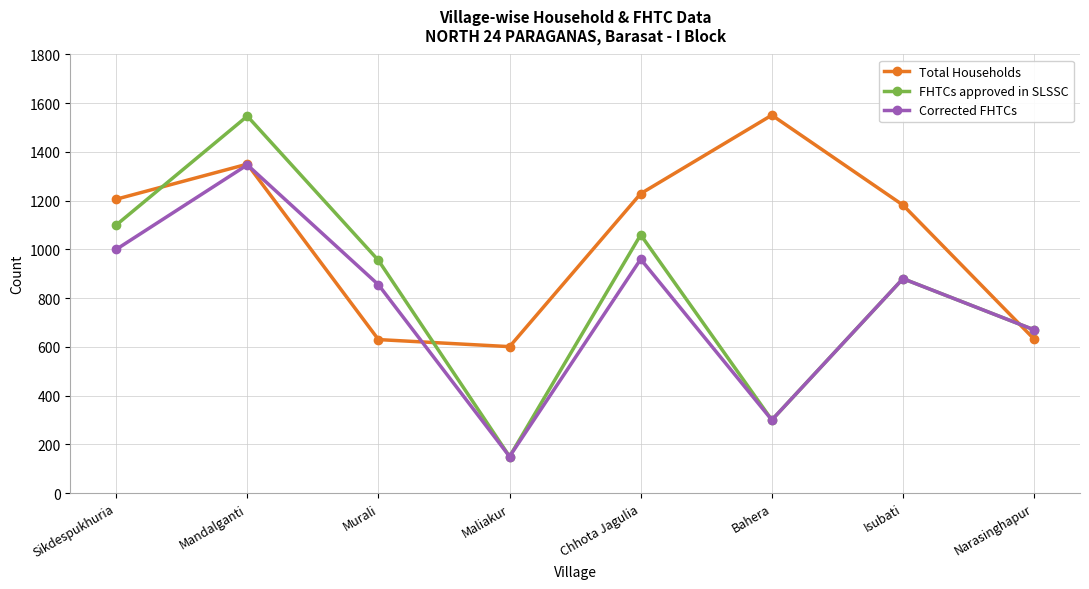

How many interior local valleys does the FHTCs approved in SLSSC series have?

2